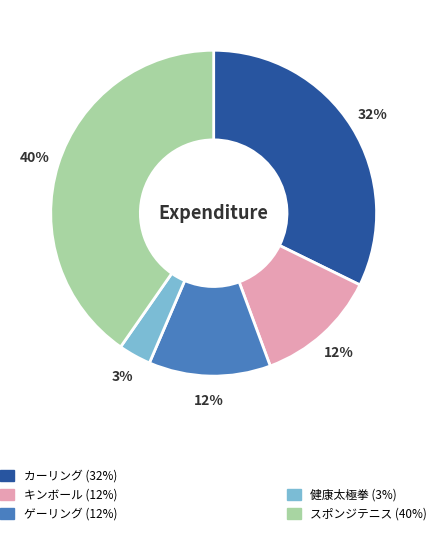

To the nearest percent, what is the difference between the largest and smallest slice percentages?

37%